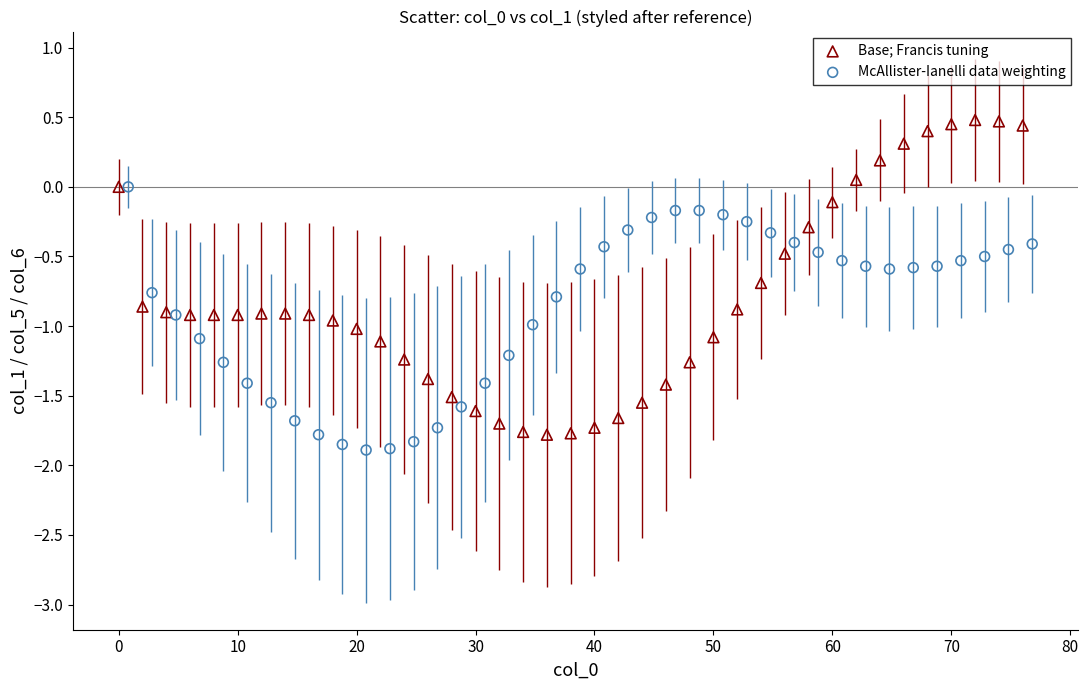

Which series contains the highest Y value?

Base; Francis tuning